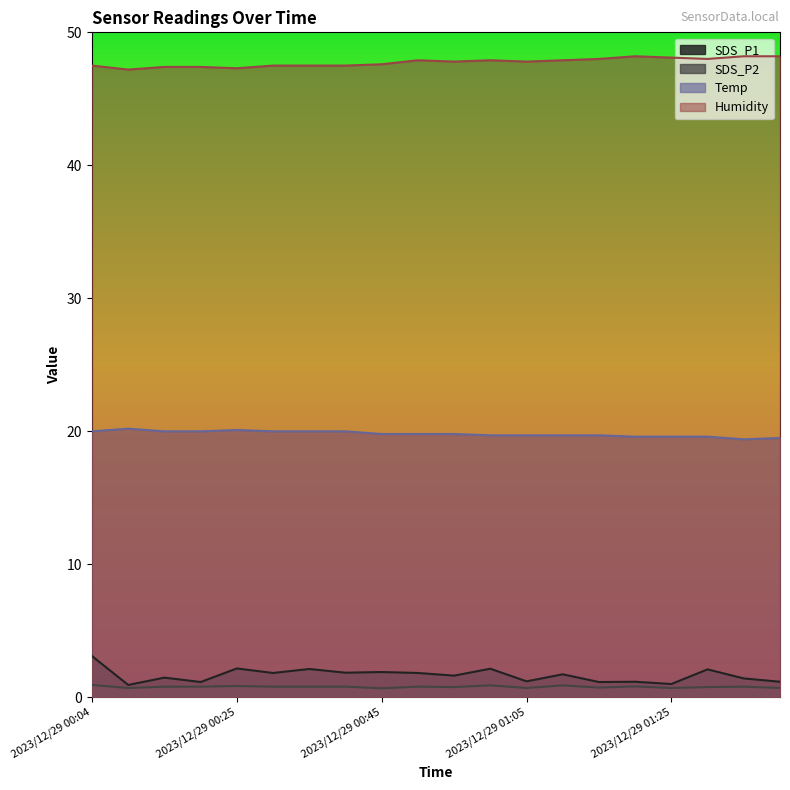

What is the average value of the Humidity series?

47.7